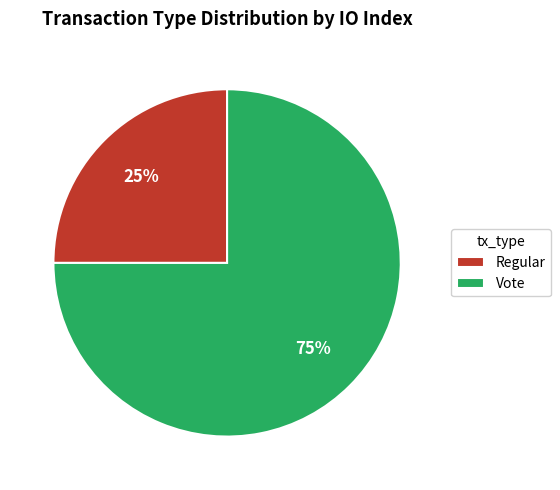

Between Regular and Vote, which is larger?

Vote